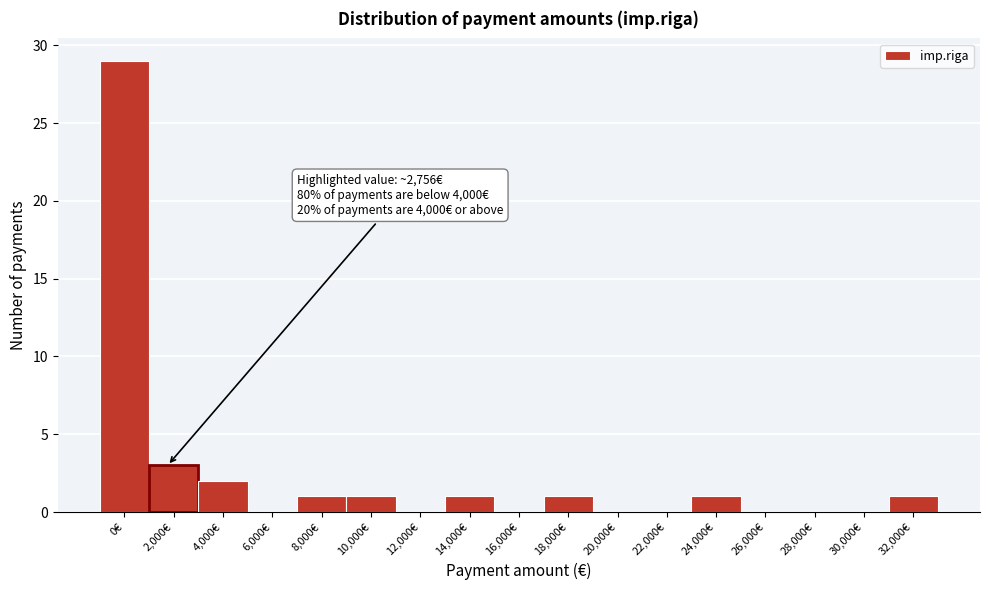

Reading left to right, transcribe all the data shown in this chart.

0€=29	2,000€=3	4,000€=2	6,000€=0	8,000€=1	10,000€=1	12,000€=0	14,000€=1	16,000€=0	18,000€=1	20,000€=0	22,000€=0	24,000€=1	26,000€=0	28,000€=0	30,000€=0	32,000€=1